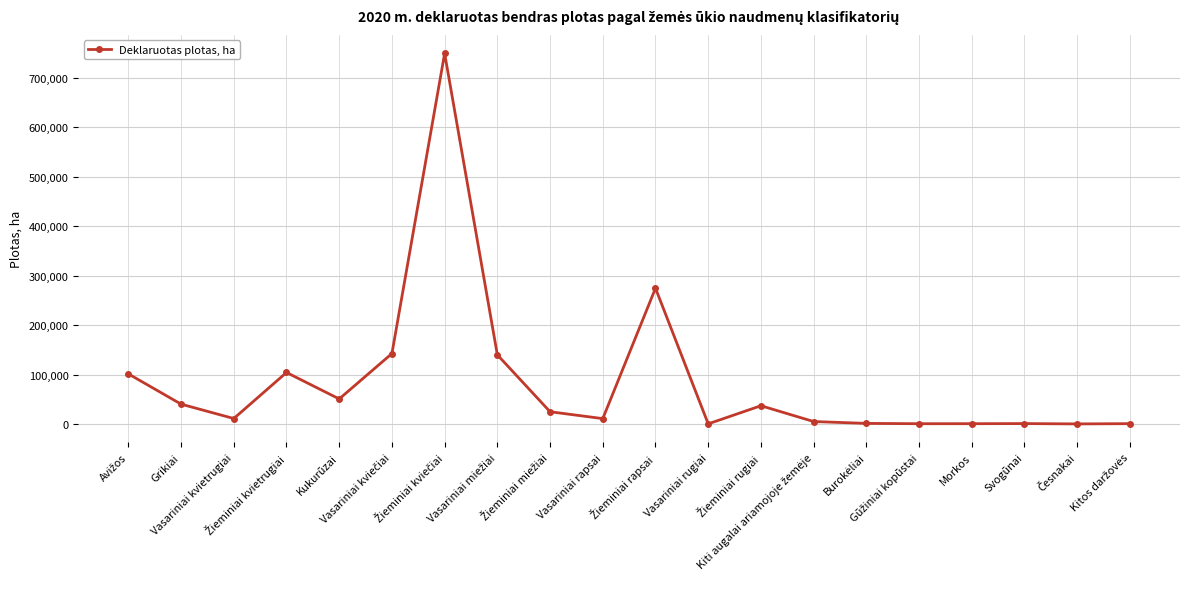

True or false: the data has more than 2 interior local peaks.

True